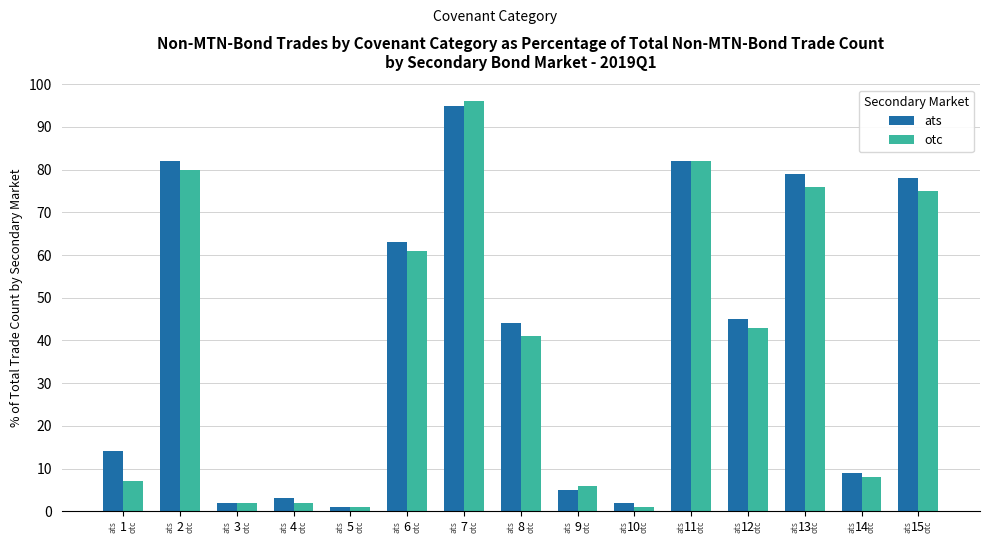

What is the maximum value shown in the chart?

96